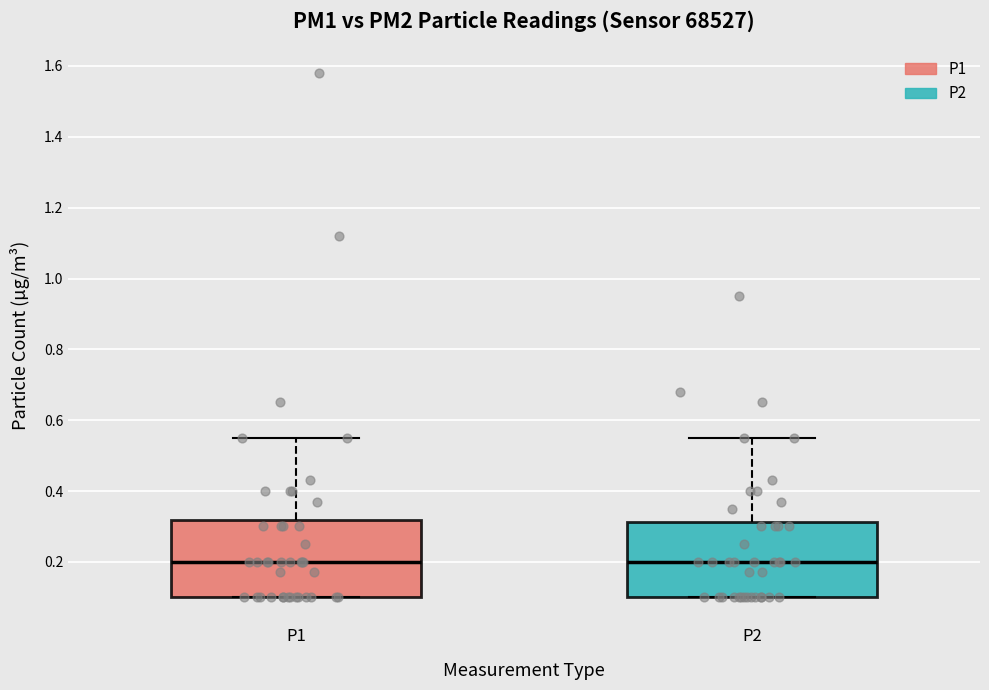

Where is the upper edge of the box for P1 on the y-axis? The values are not printed on the chart, so give them approximately, as read against the axis.

0.32